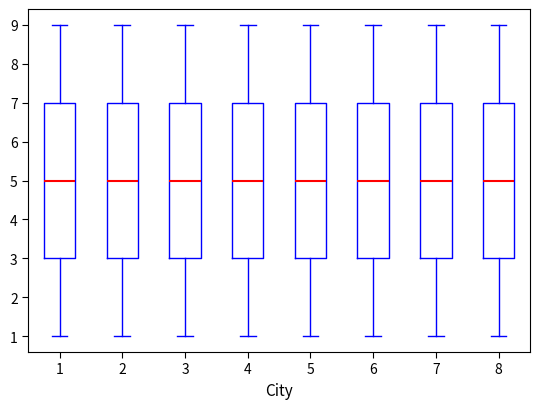

Reading left to right, read every box against the y-axis: the position of its median line, the range the box covers, and the ends of its whiskers. The values are not printed on the chart, so give them approximately, as read against the axis.

1: median 5, box 3 to 7, whiskers 1 to 9
2: median 5, box 3 to 7, whiskers 1 to 9
3: median 5, box 3 to 7, whiskers 1 to 9
4: median 5, box 3 to 7, whiskers 1 to 9
5: median 5, box 3 to 7, whiskers 1 to 9
6: median 5, box 3 to 7, whiskers 1 to 9
7: median 5, box 3 to 7, whiskers 1 to 9
8: median 5, box 3 to 7, whiskers 1 to 9